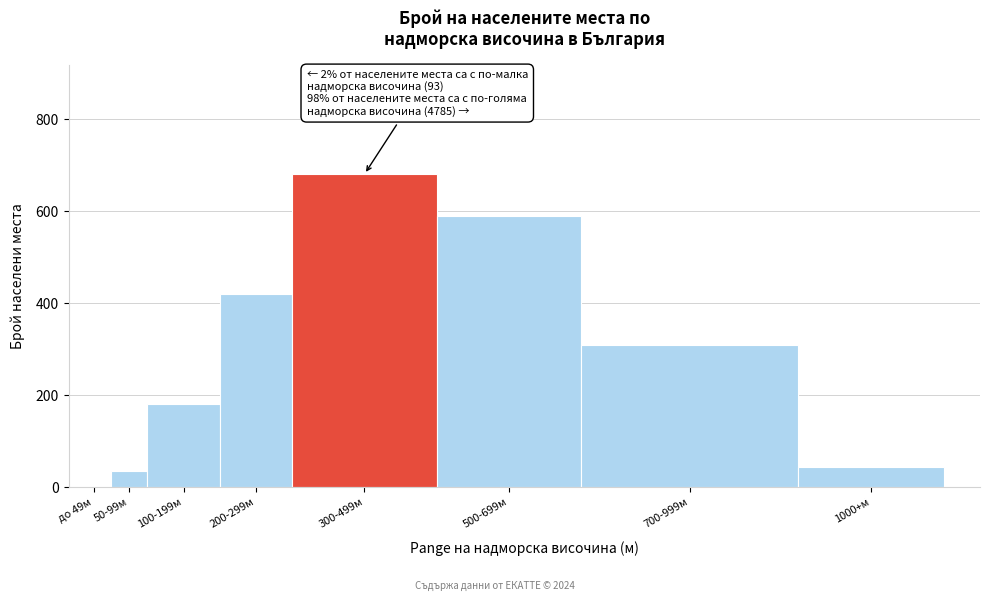

Reading left to right, transcribe all the data shown in this chart.

до 49м=0	50-99м=35	100-199м=180	200-299м=420	300-499м=680	500-699м=590	700-999м=310	1000+м=44